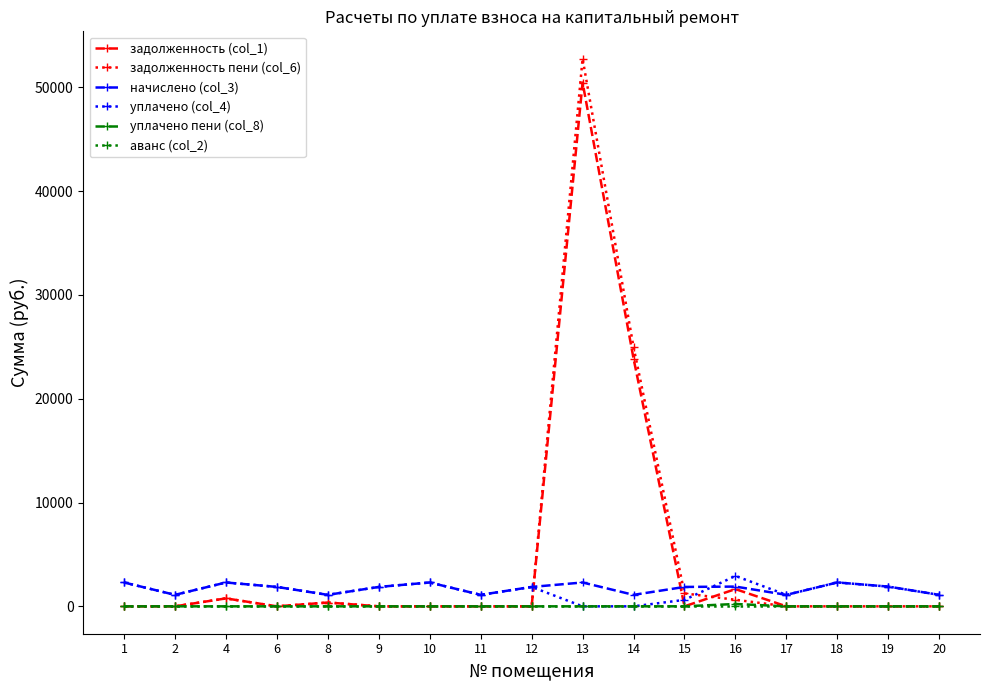

Is it true that аванс (col_2) equals 0.0 at 12?

True